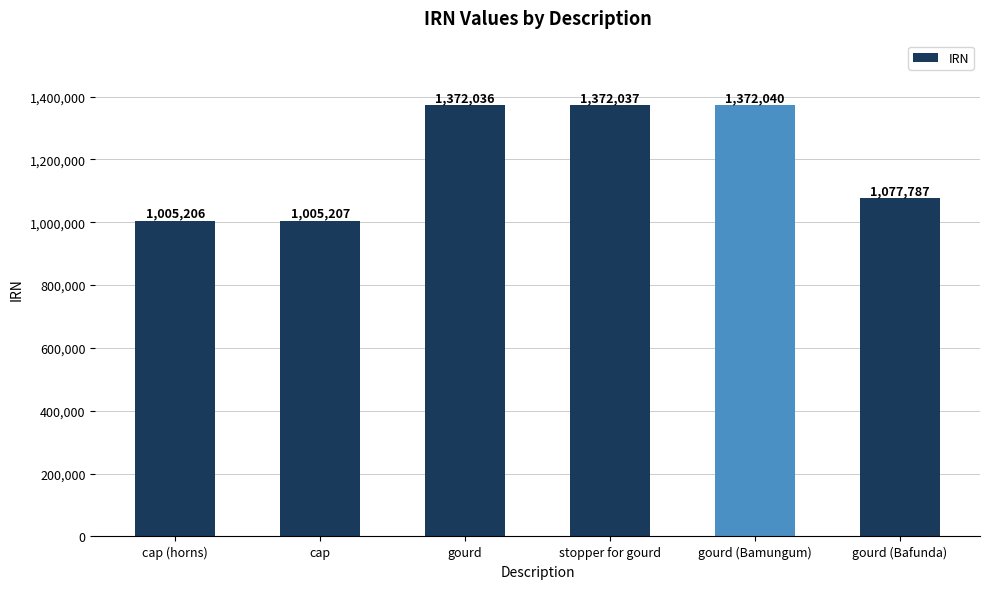

At which category does the chart reach its minimum across all series?

cap (horns)